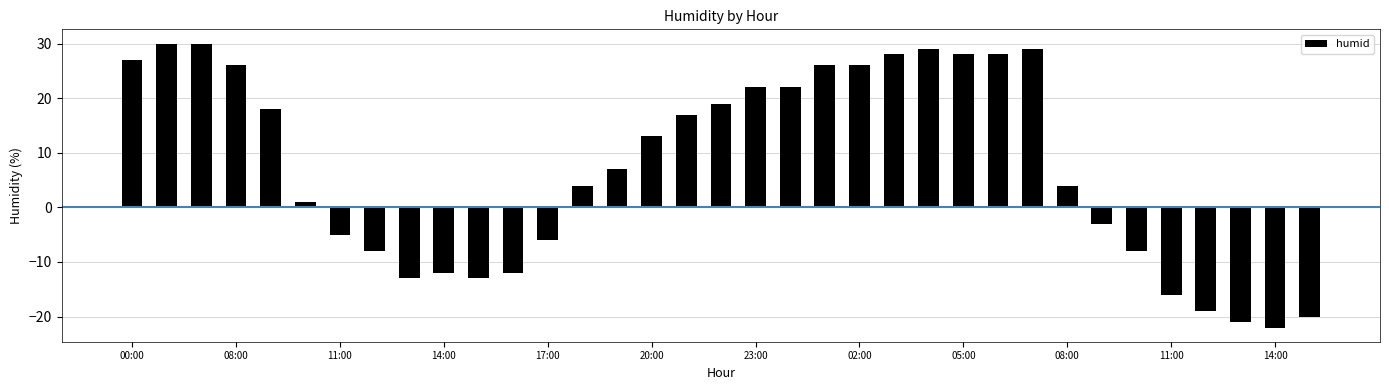

What is the difference between the second highest and second lowest values?

51